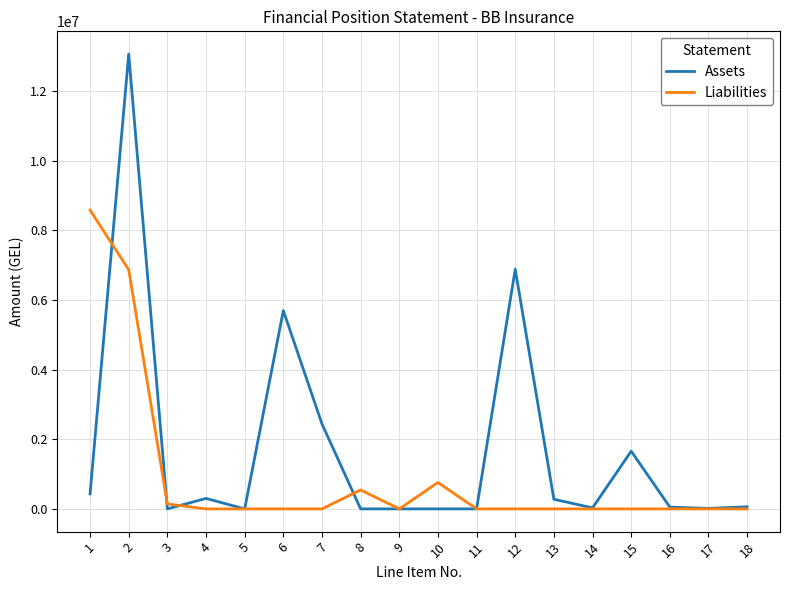

What is the total value across all series at 12?

6883602.9